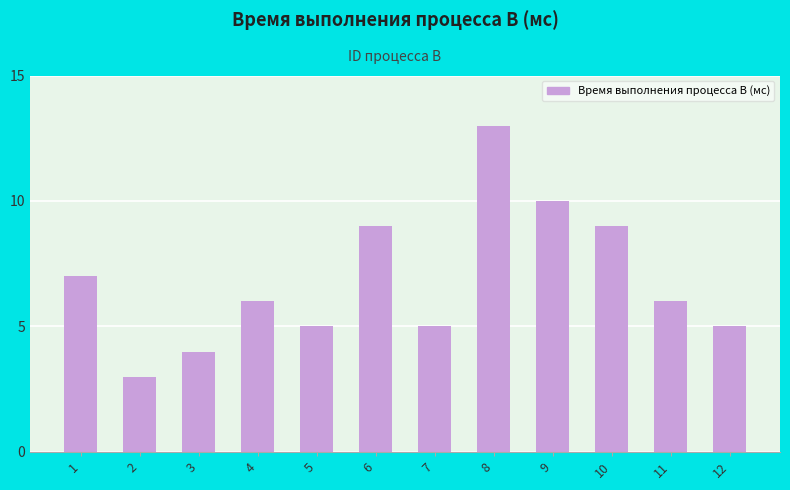

Count the number of categories in the chart.

12